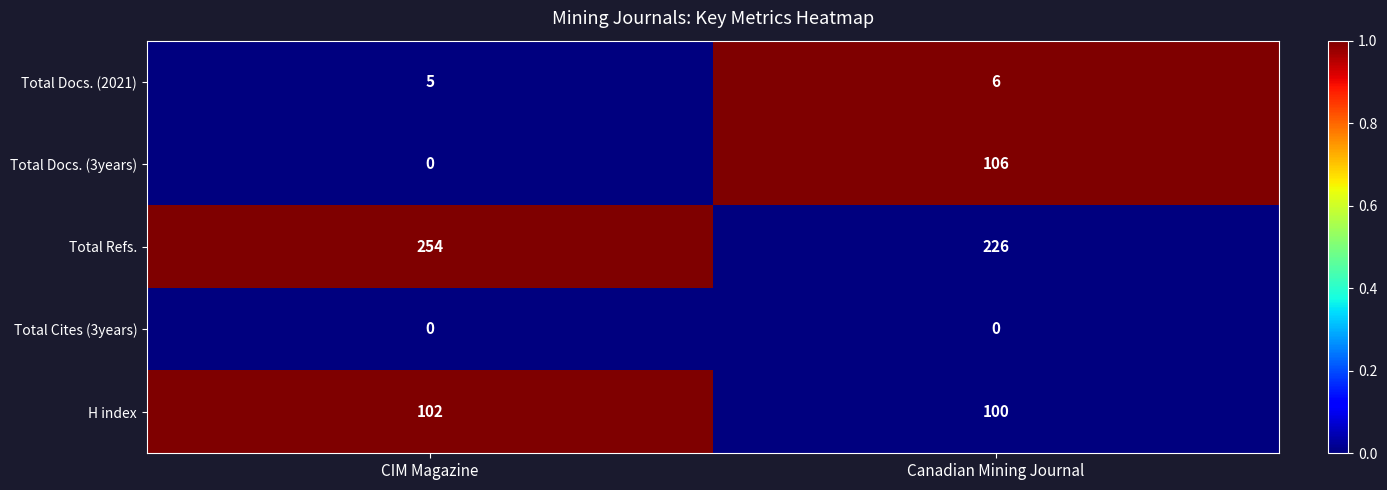

What is the lowest value of the H index series?

100